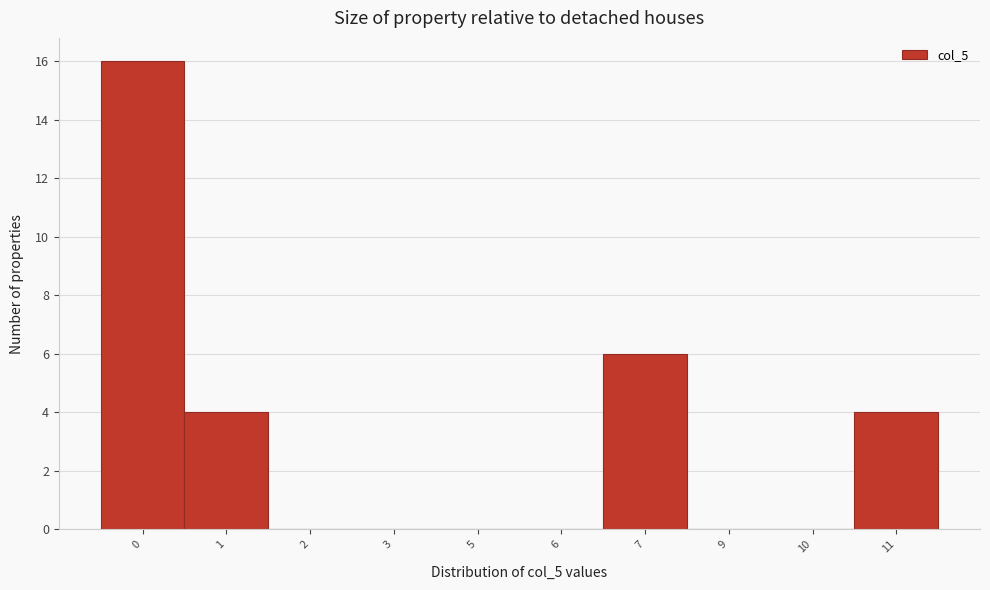

Reading left to right, list all the values displayed in this chart.

0=16	1=4	2=0	3=0	5=0	6=0	7=6	9=0	10=0	11=4